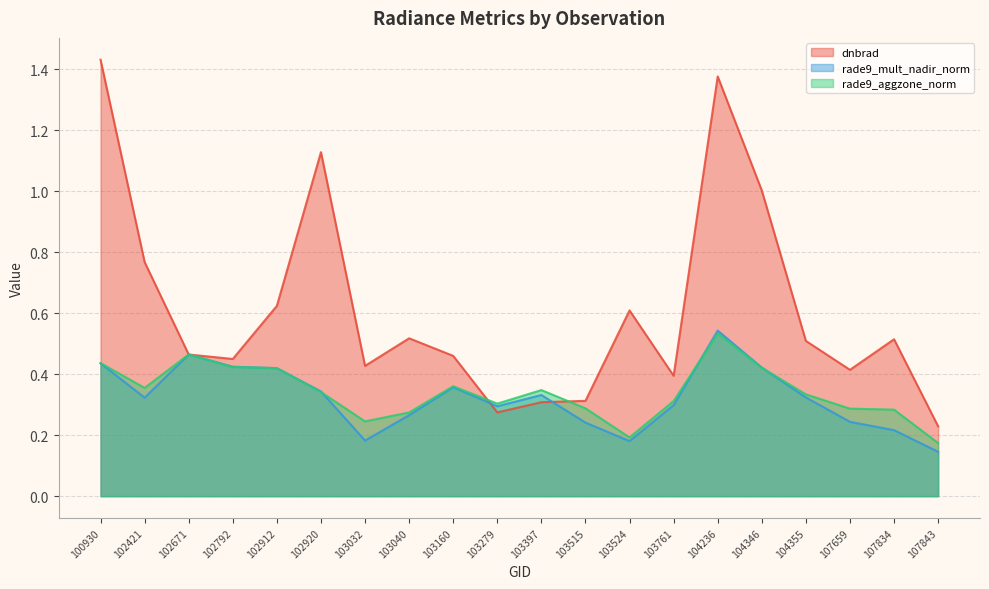

What is the total value across all series at 107659?

0.9